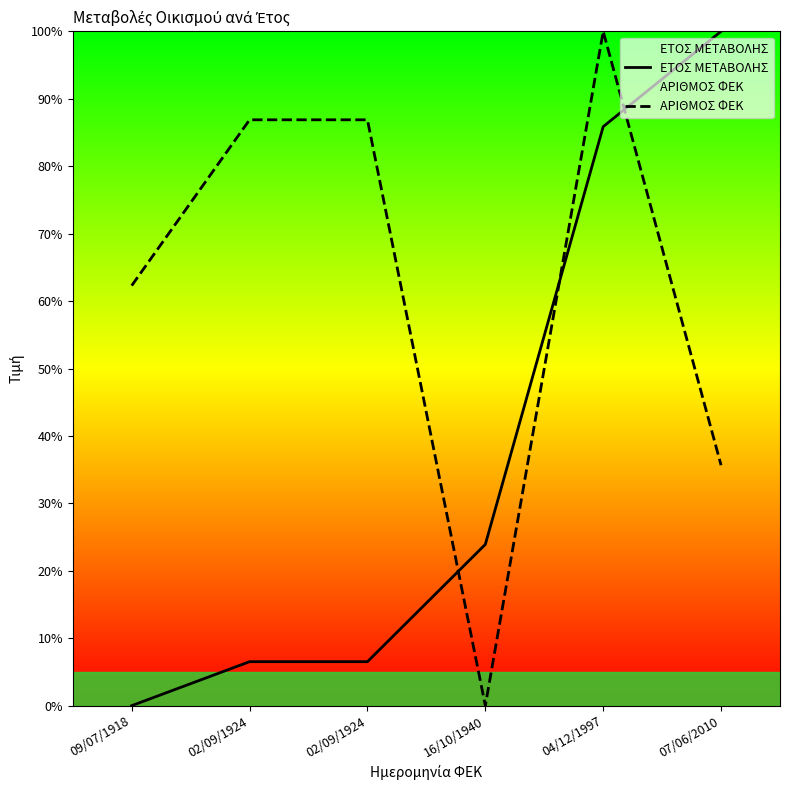

Reading left to right, transcribe all the data shown in this chart.

ΕΤΟΣ ΜΕΤΑΒΟΛΗΣ: 09/07/1918=0.0	02/09/1924=6.5	02/09/1924=6.5	16/10/1940=23.9	04/12/1997=85.9	07/06/2010=100.0
ΑΡΙΘΜΟΣ ΦΕΚ: 09/07/1918=62.3	02/09/1924=86.9	02/09/1924=86.9	16/10/1940=0.0	04/12/1997=100.0	07/06/2010=35.7